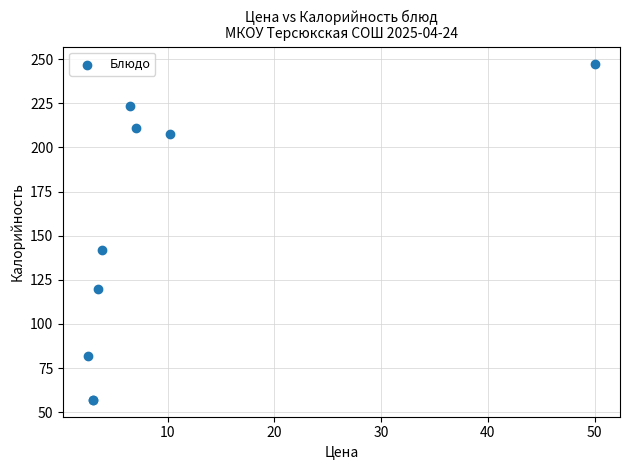

What Y value in the scatter plot is closest to 152?

142.0